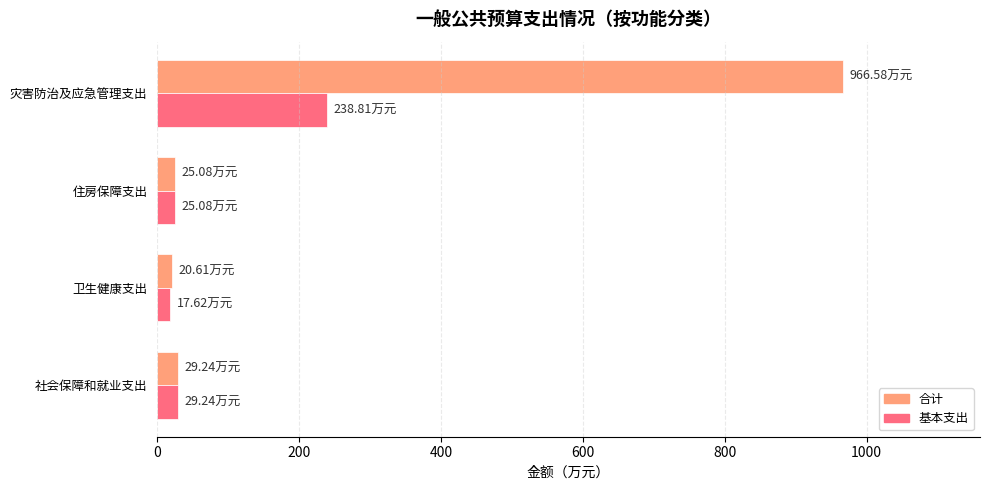

At which category is the sum across all series the highest?

灾害防治及应急管理支出